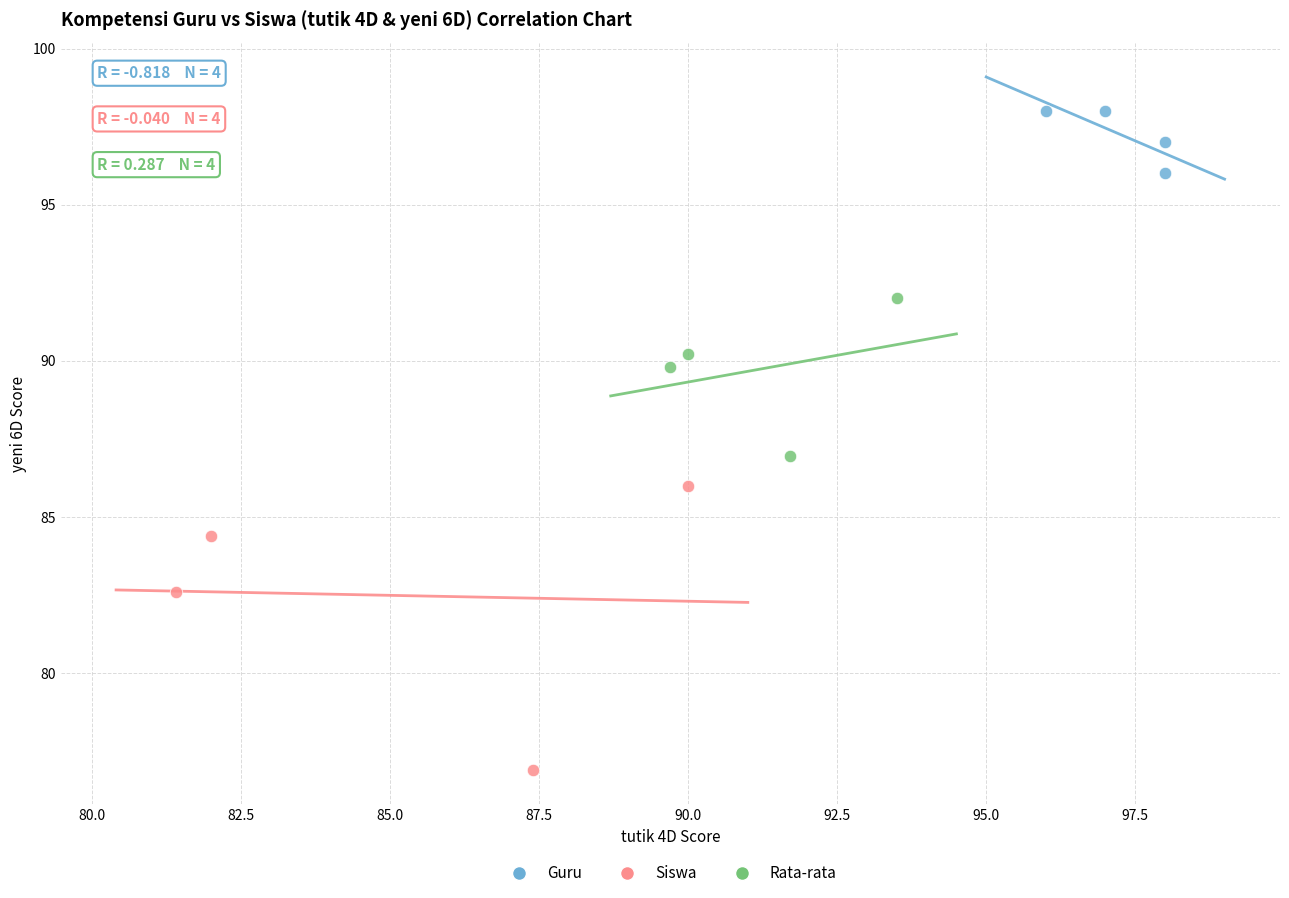

Which series contains the highest Y value?

Guru